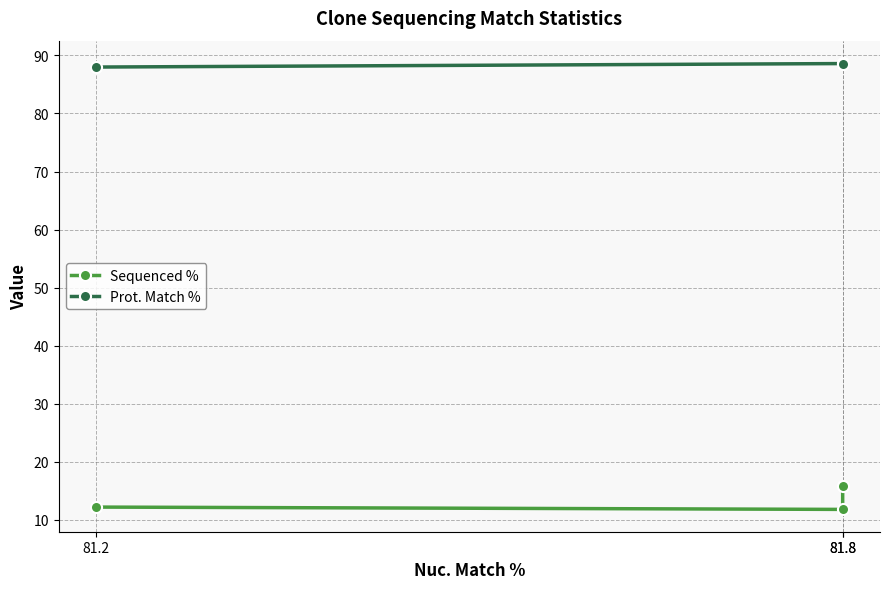

What is the value of the Prot. Match % point at the 2nd from the left?

88.7